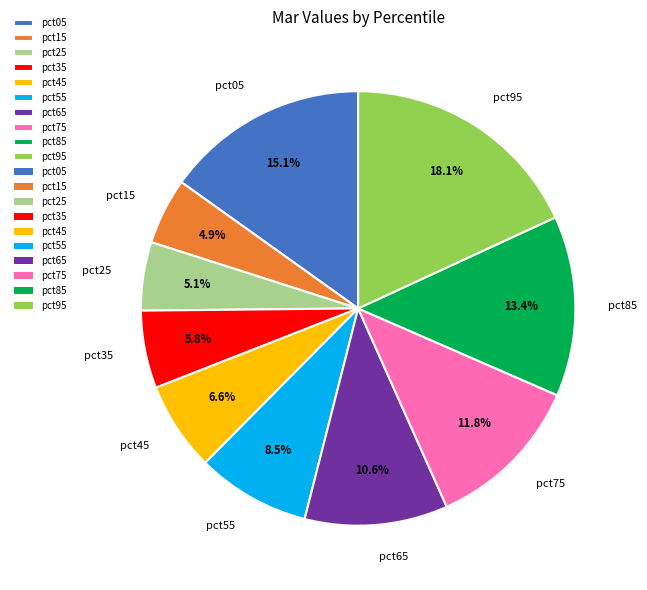

To the nearest percent, what portion does pct95 represent?

18%